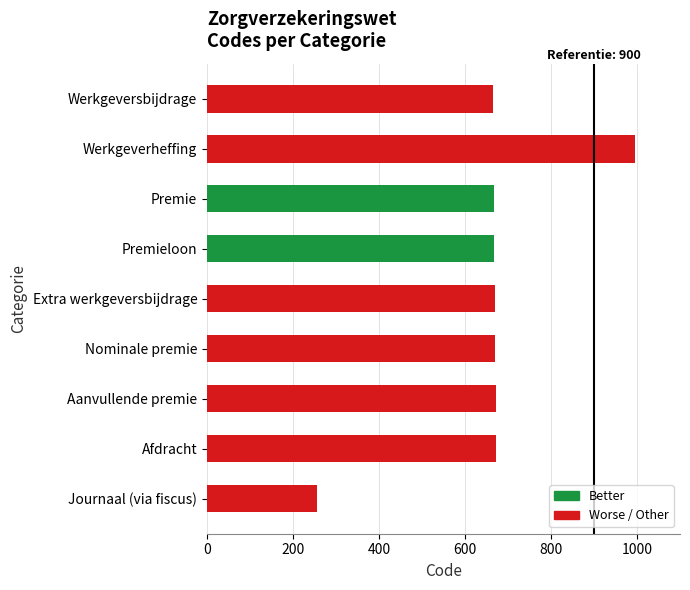

The chart shows a value of 437 at Nominale premie. True or false?

False